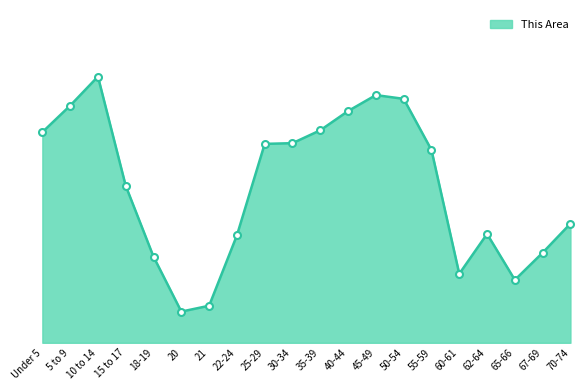

What is the label of the 5th point from the right?

60-61